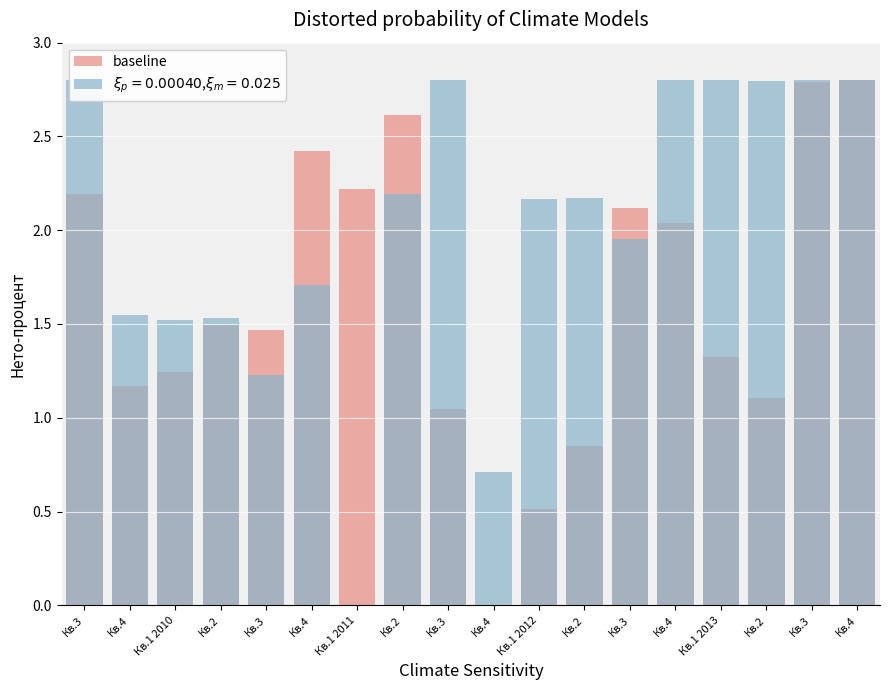

Between Кв.3 and Кв.4, which is larger?

Кв.3